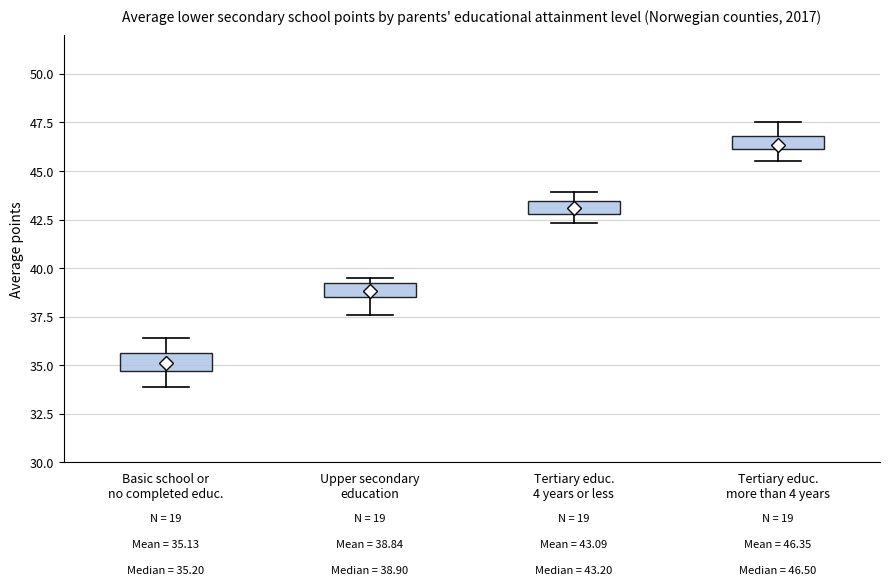

Which box has the highest median line?

Tertiary educ. more than 4 years